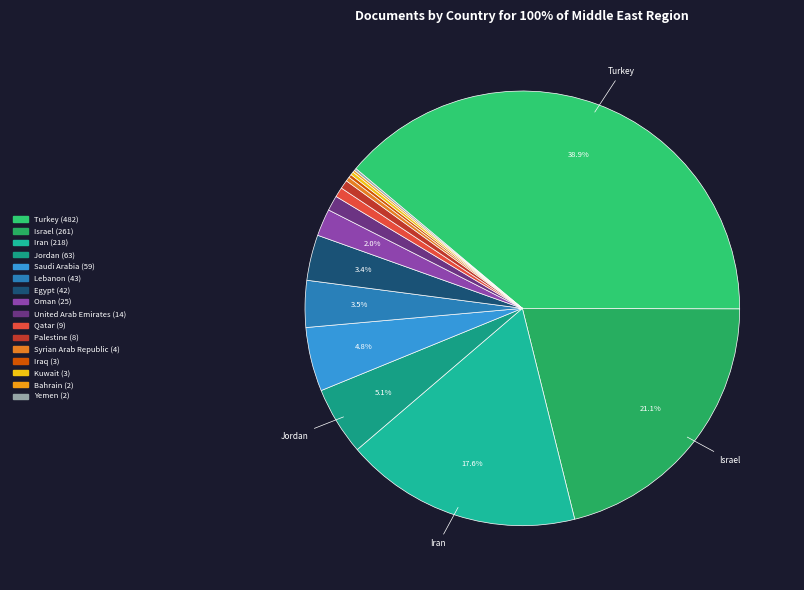

What is the total percentage of Qatar and Israel?

21.8%